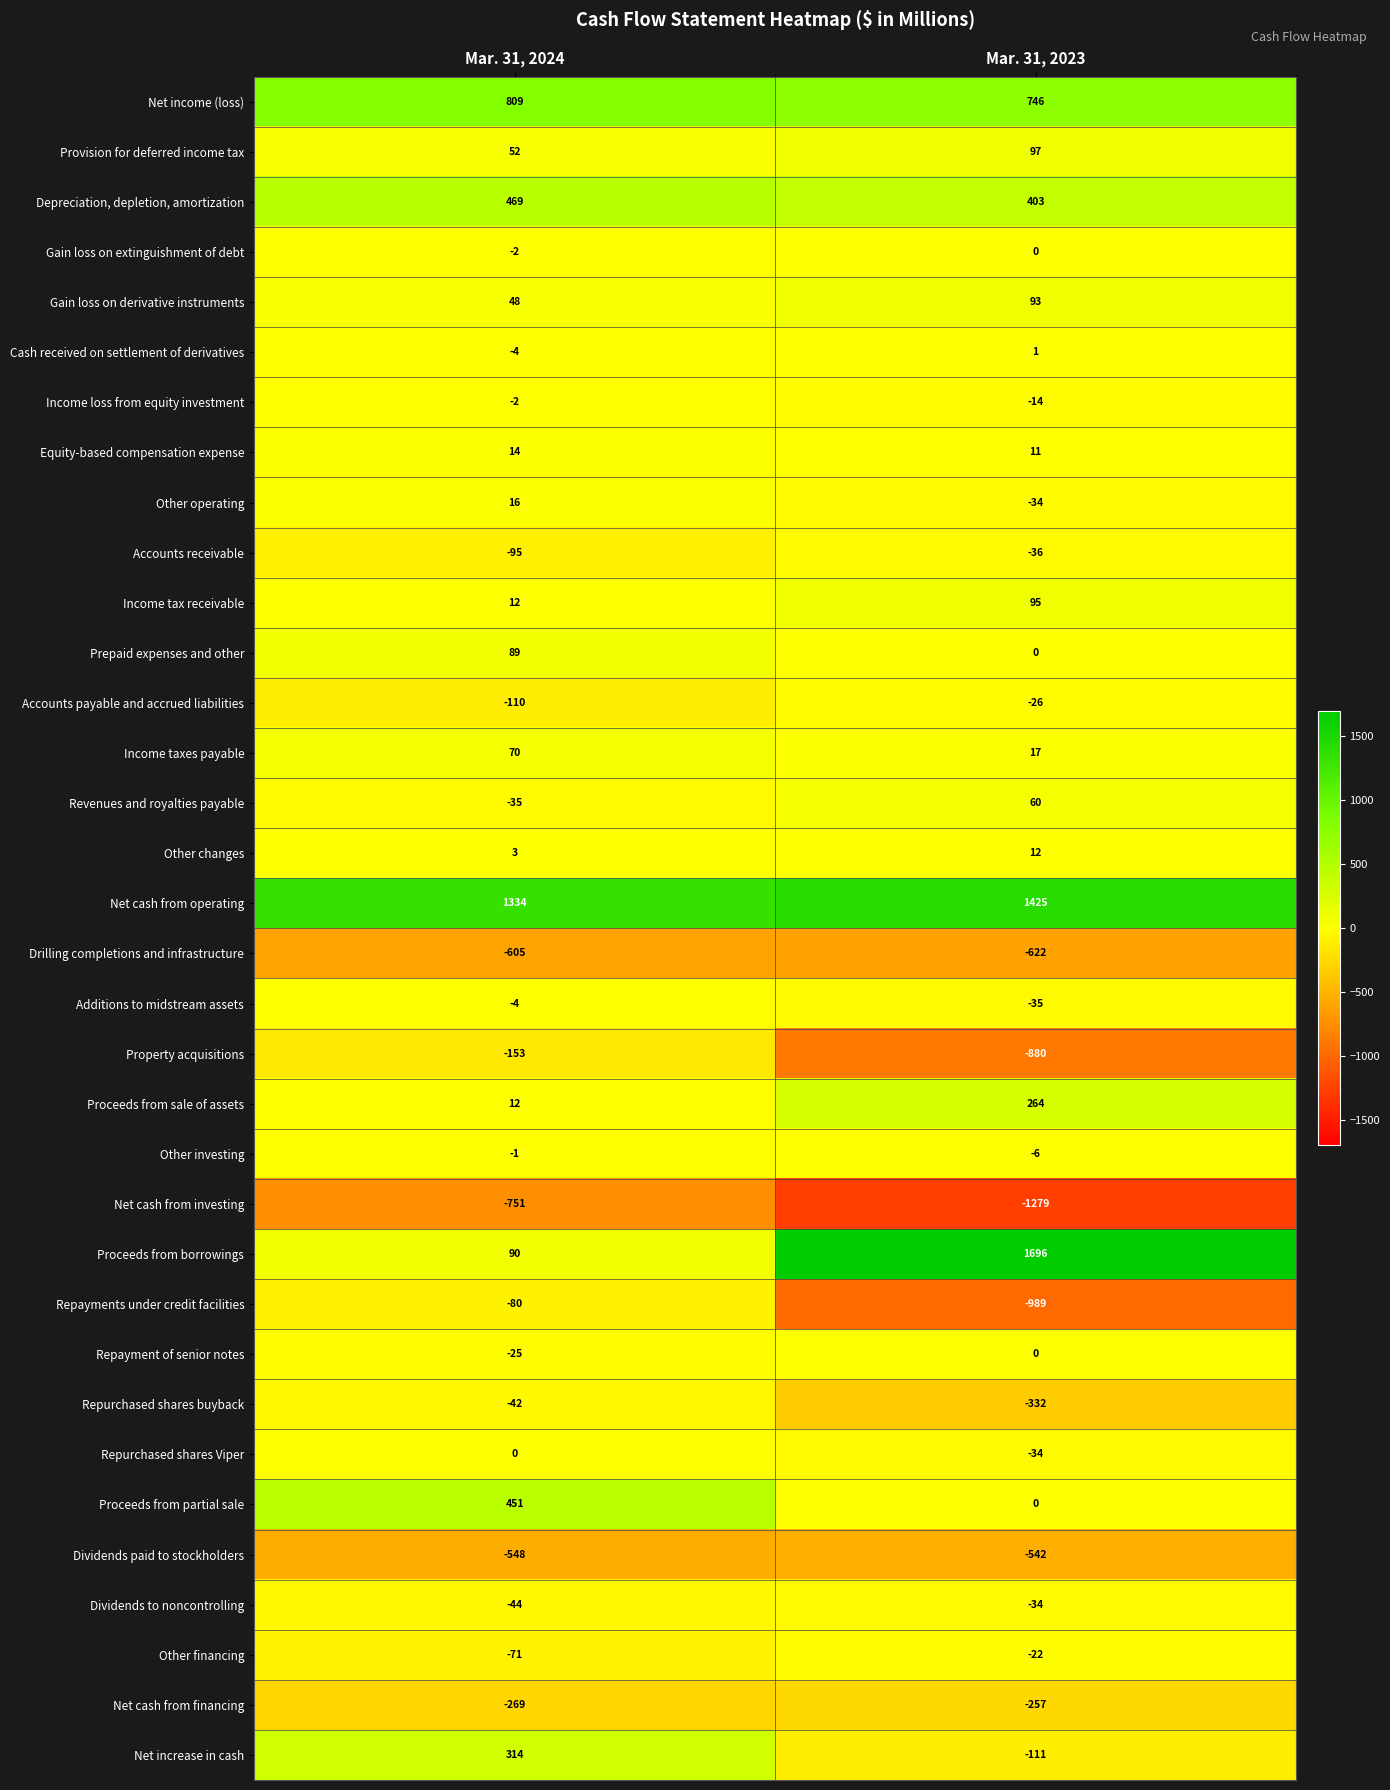

The value of Provision for deferred income tax at Mar. 31, 2024 is 52. True or false?

True